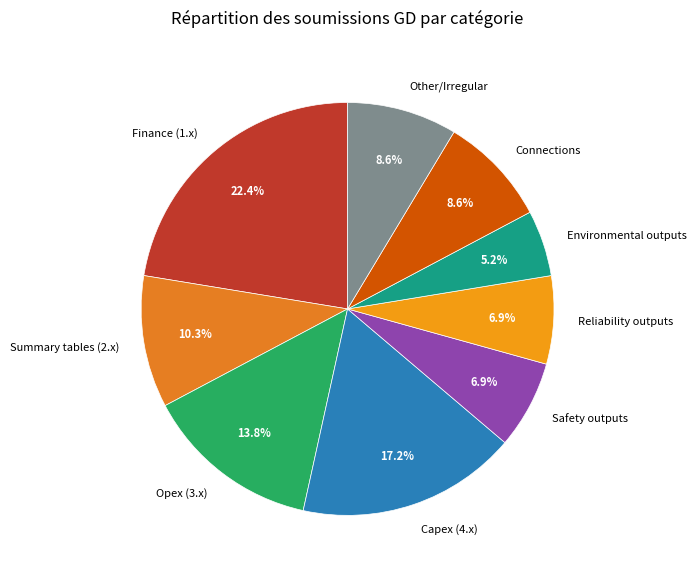

Approximately how many times larger is the value at Connections compared to Summary tables (2.x)?

0.8